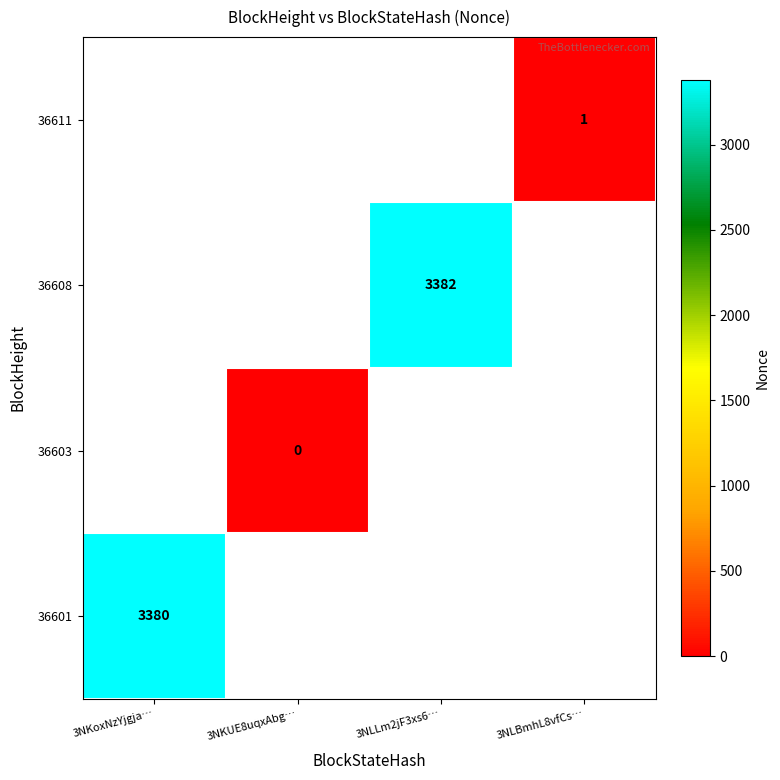

The value of 36611 at 3NLBmhL8vfCs… is 1.0. True or false?

True